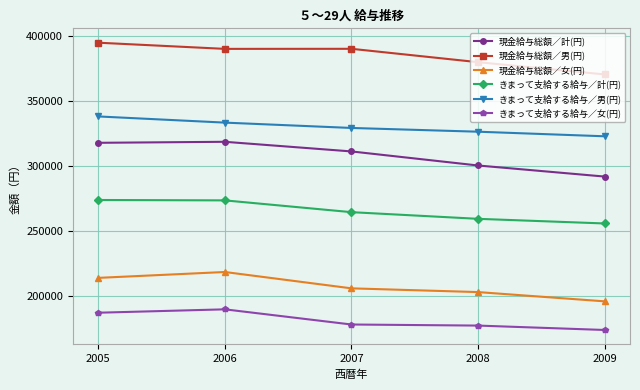

What are all the series names shown in the legend?

現金給与総額／計(円), 現金給与総額／男(円), 現金給与総額／女(円), きまって支給する給与／計(円), きまって支給する給与／男(円), きまって支給する給与／女(円)